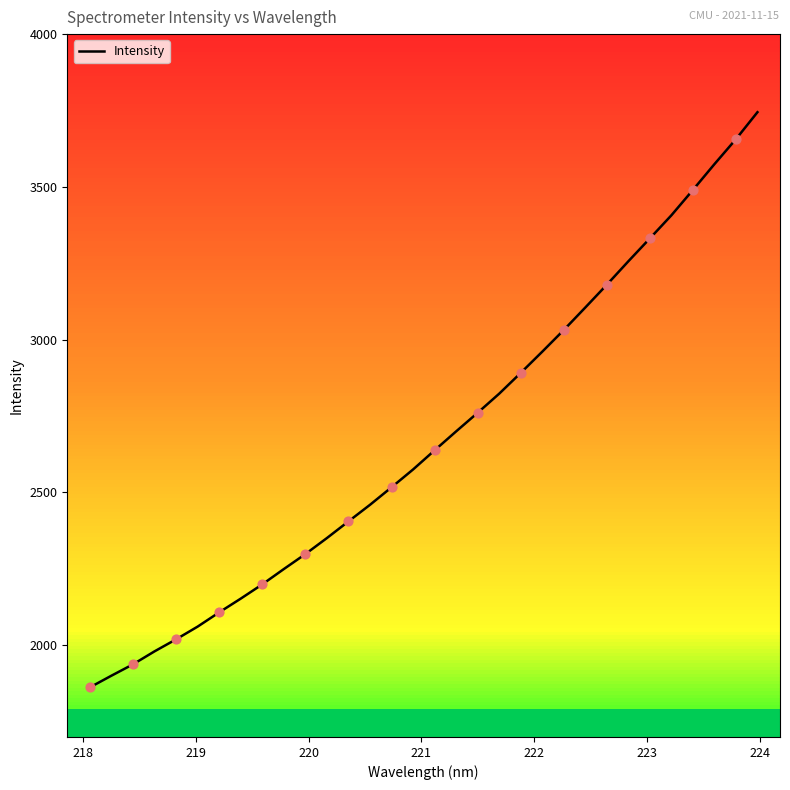

What is the minimum value shown in the chart?

1862.2